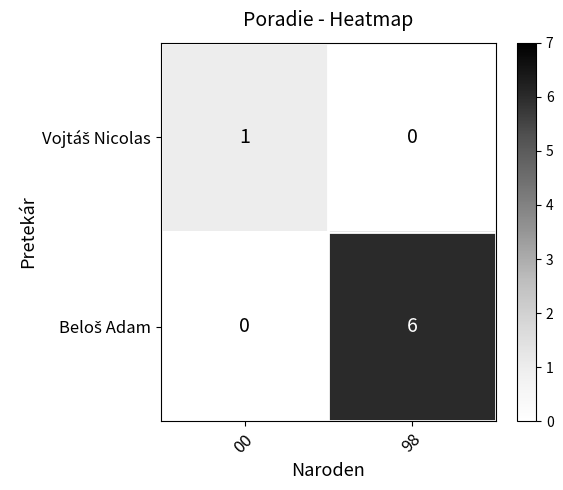

At how many categories does at least one series exceed 0?

2